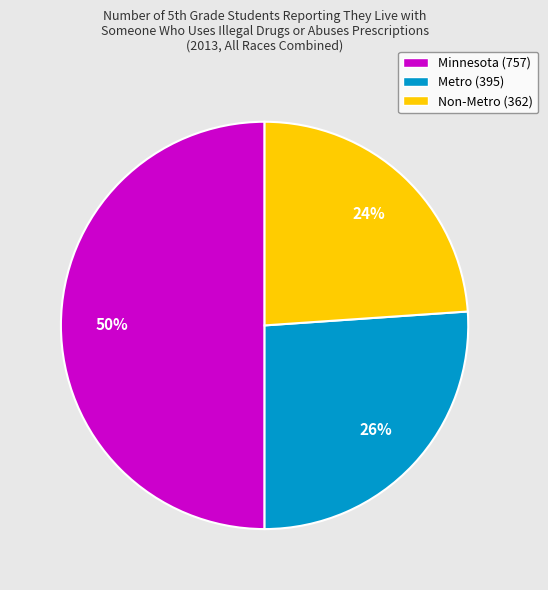

To the nearest percent, what percentage of the pie is Metro?

26%